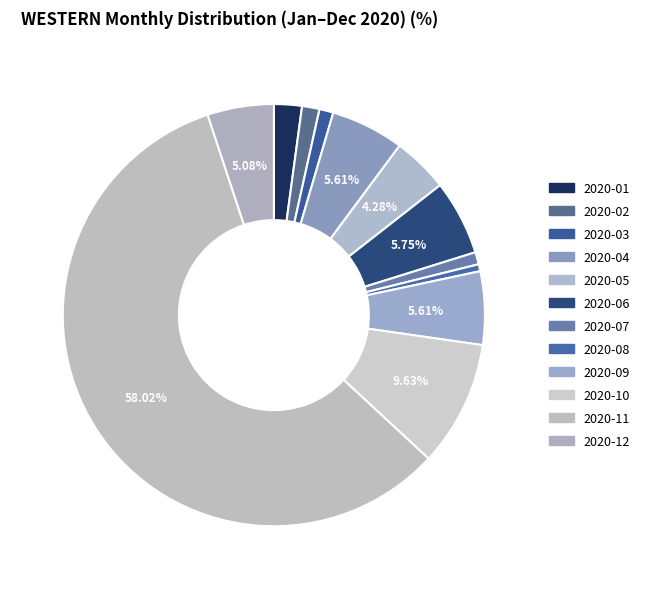

Which category has the smallest portion of the pie?

2020-08